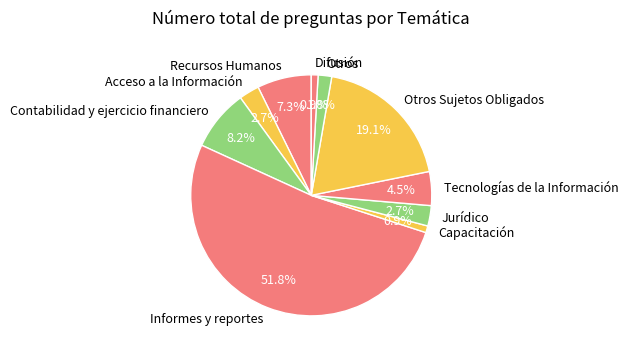

Is there any slice that represents more than half of the pie?

Yes